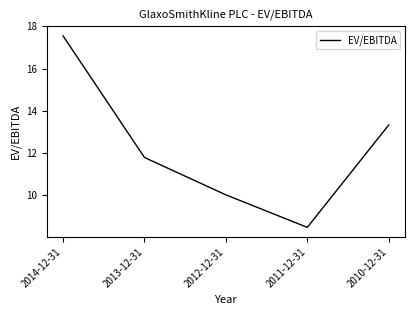

Which label corresponds to the largest value in the chart?

2014-12-31